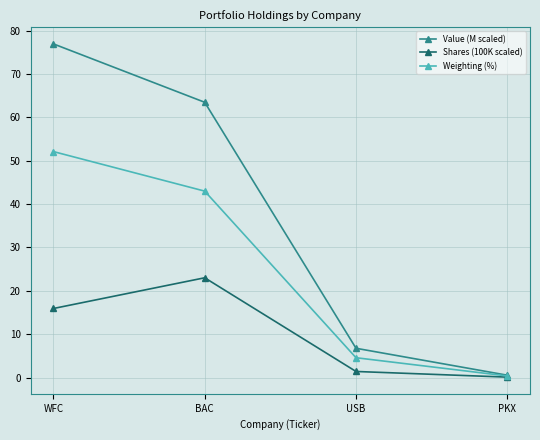

What is the difference between the Weighting (%) values at USB and PKX?

4.2